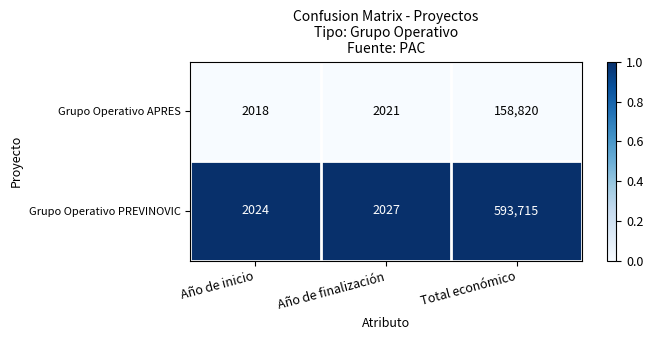

Rank the series by their average value, from highest to lowest.

Grupo Operativo PREVINOVIC, Grupo Operativo APRES